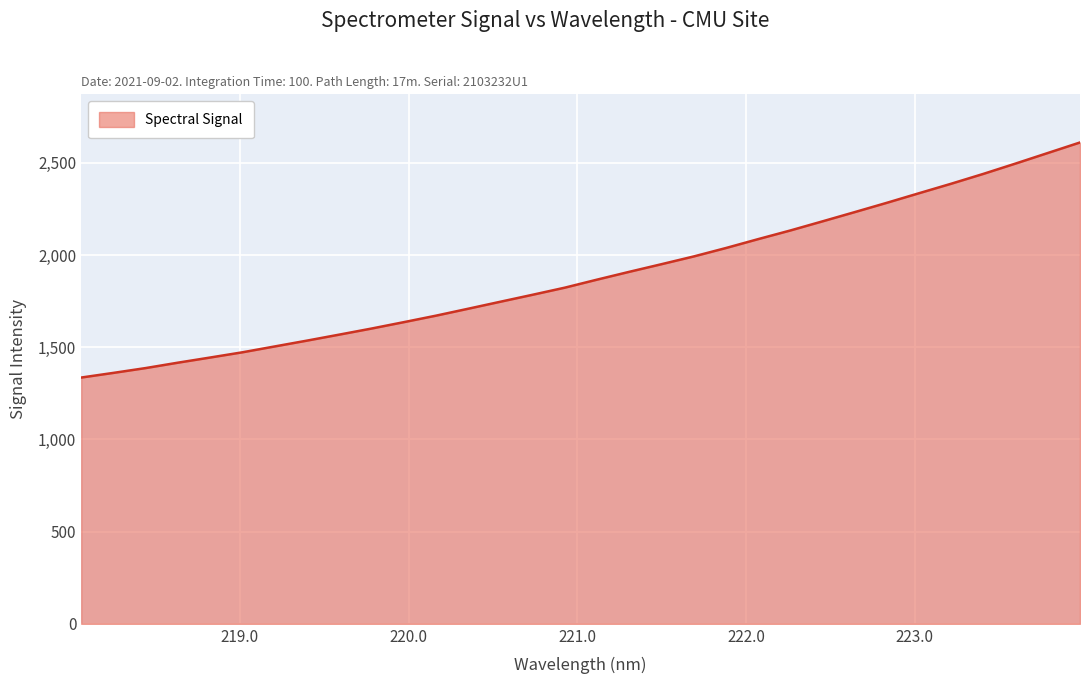

What is the minimum value shown in the chart?

1335.9